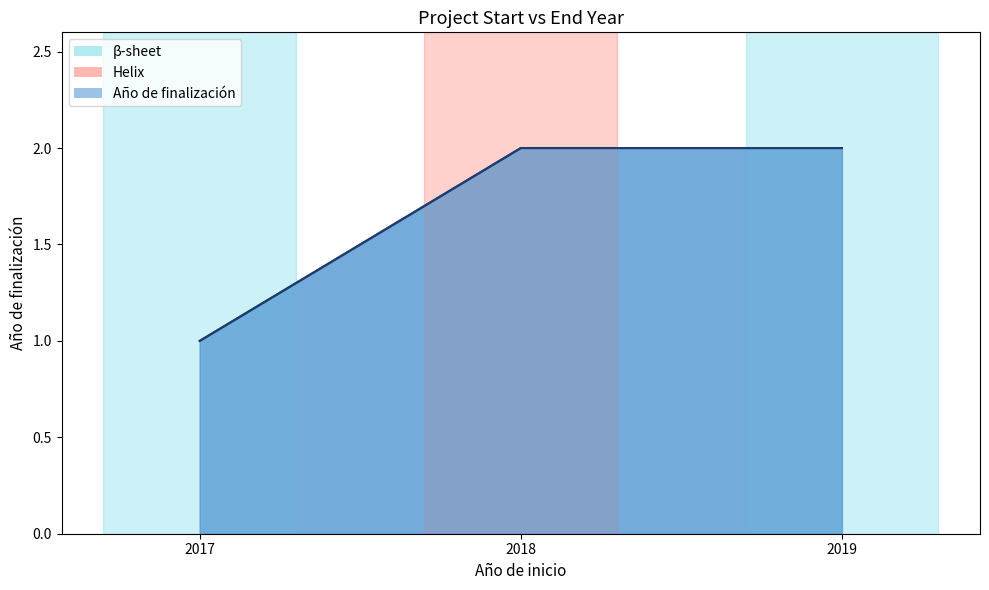

Where is the data nearest to the value 1?

2017